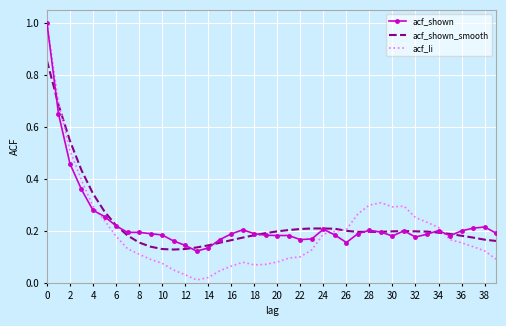

Which series has the widest spread of values?

acf_li